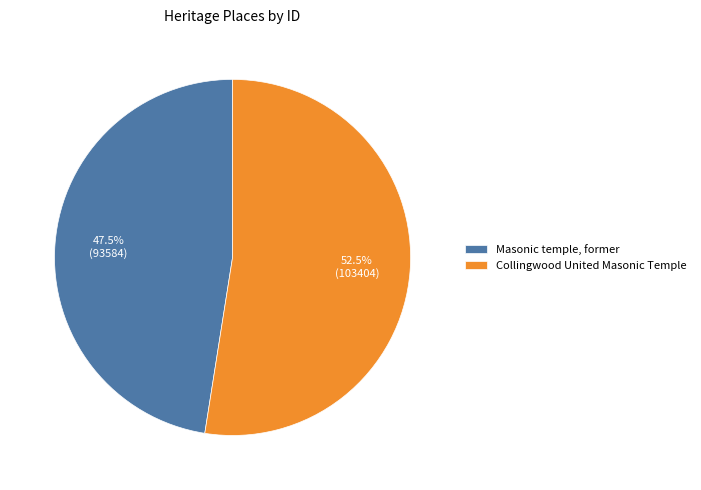

How many slices are in this pie chart?

2